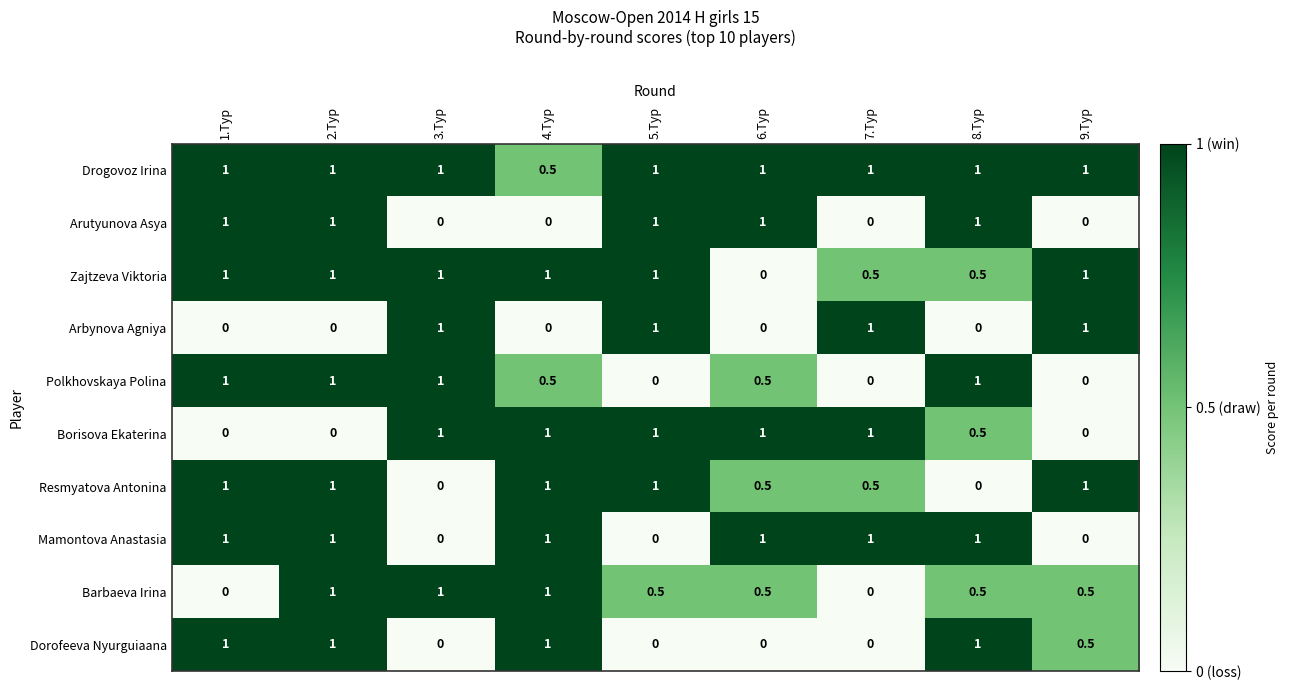

What is the sum of all Zajtzeva Viktoria values?

7.0